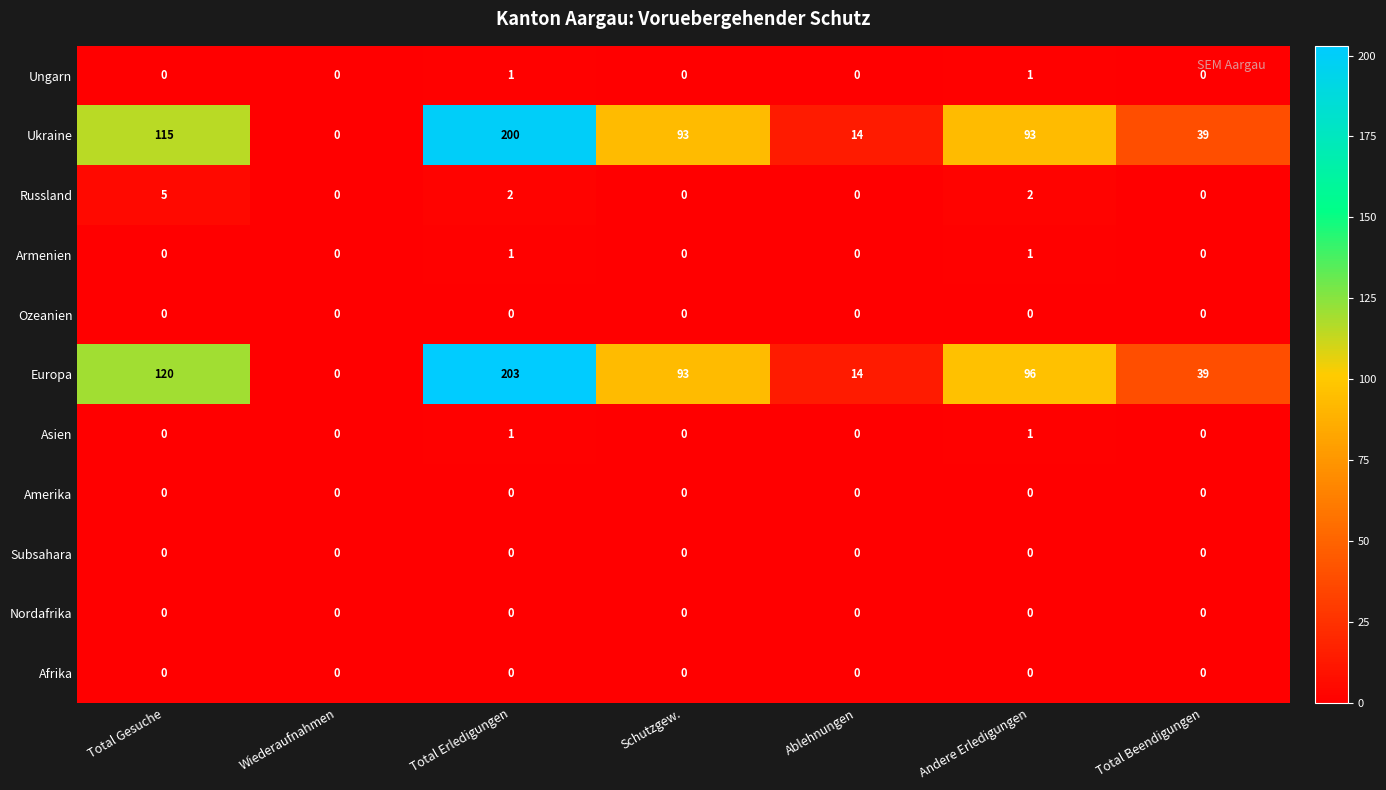

Which series has the widest spread of values?

Europa